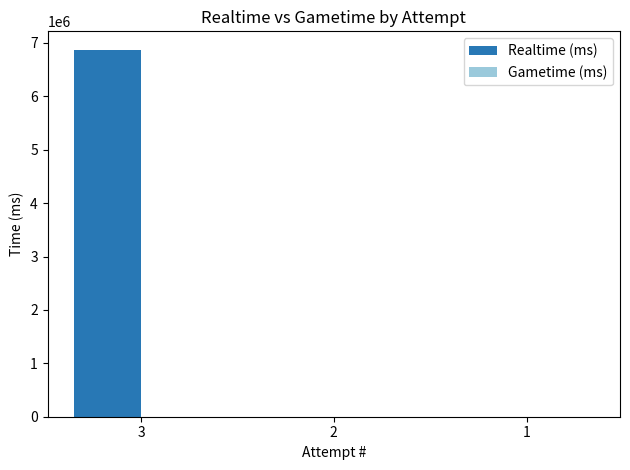

Count the number of categories in the chart.

3